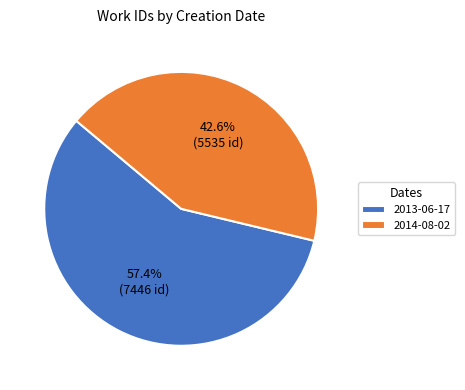

Approximately how many times larger is the value at 2013-06-17 compared to 2014-08-02?

1.3